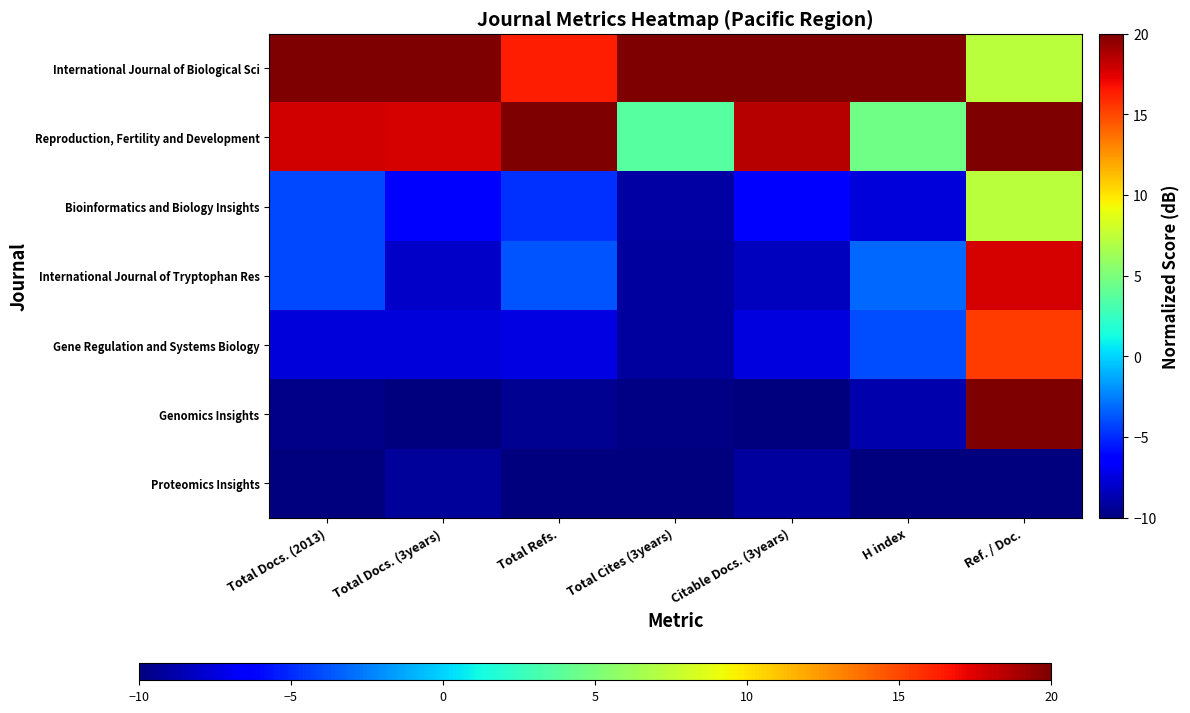

Rank the series by their maximum value, from lowest to highest.

Proteomics Insights, Bioinformatics and Biology Insights, Gene Regulation and Systems Biology, International Journal of Tryptophan Res, International Journal of Biological Sci, Reproduction, Fertility and Development, Genomics Insights